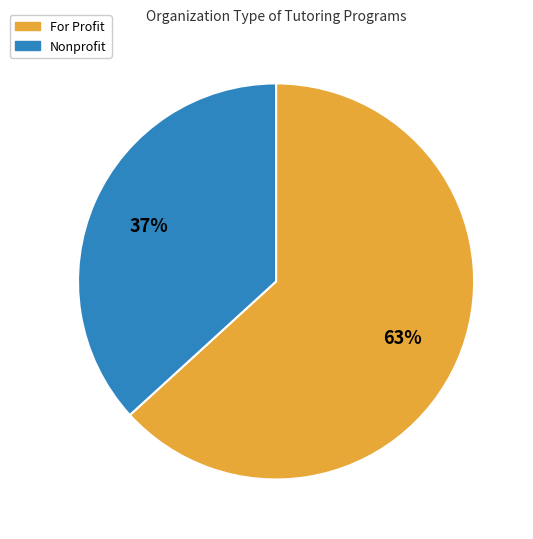

True or false: For Profit accounts for 52% of the total.

False